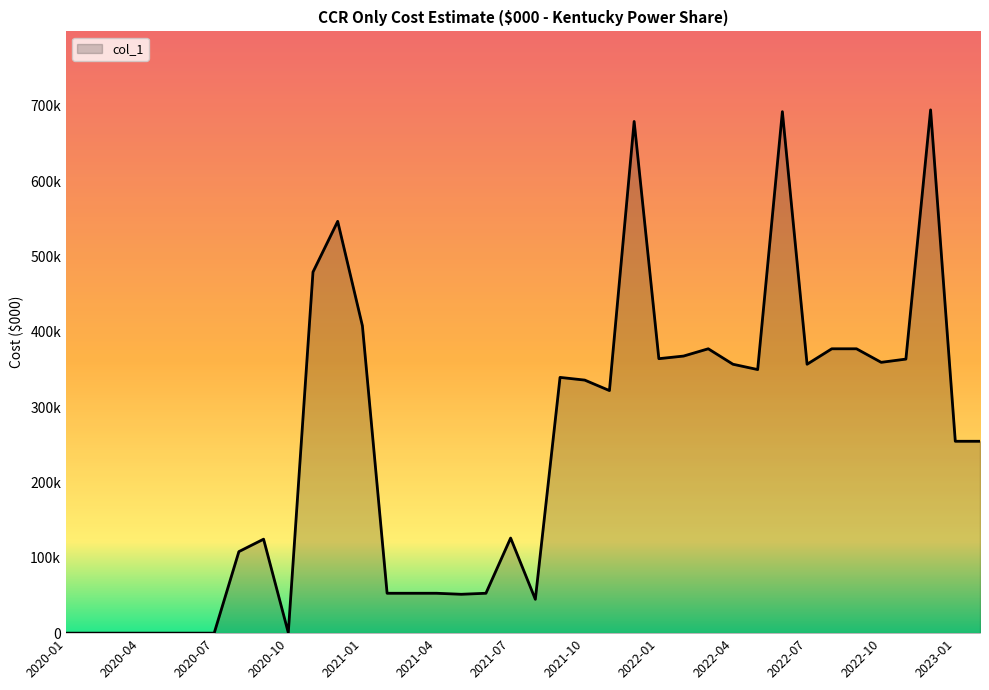

Does the chart have visible grid lines?

No